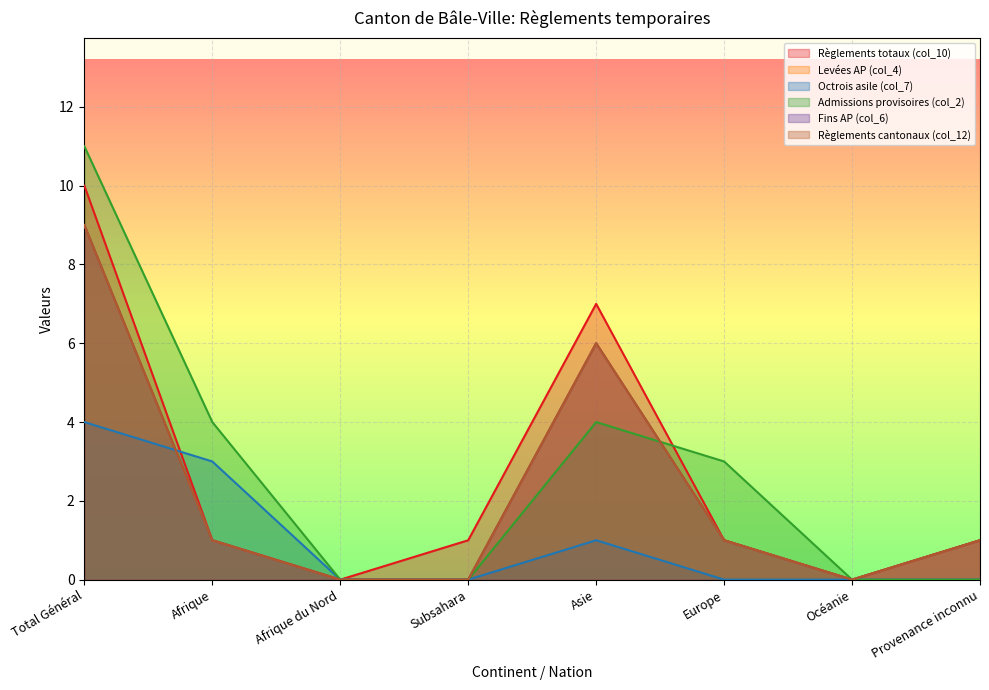

How many data points in Levées AP (col_4) are above 1?

2